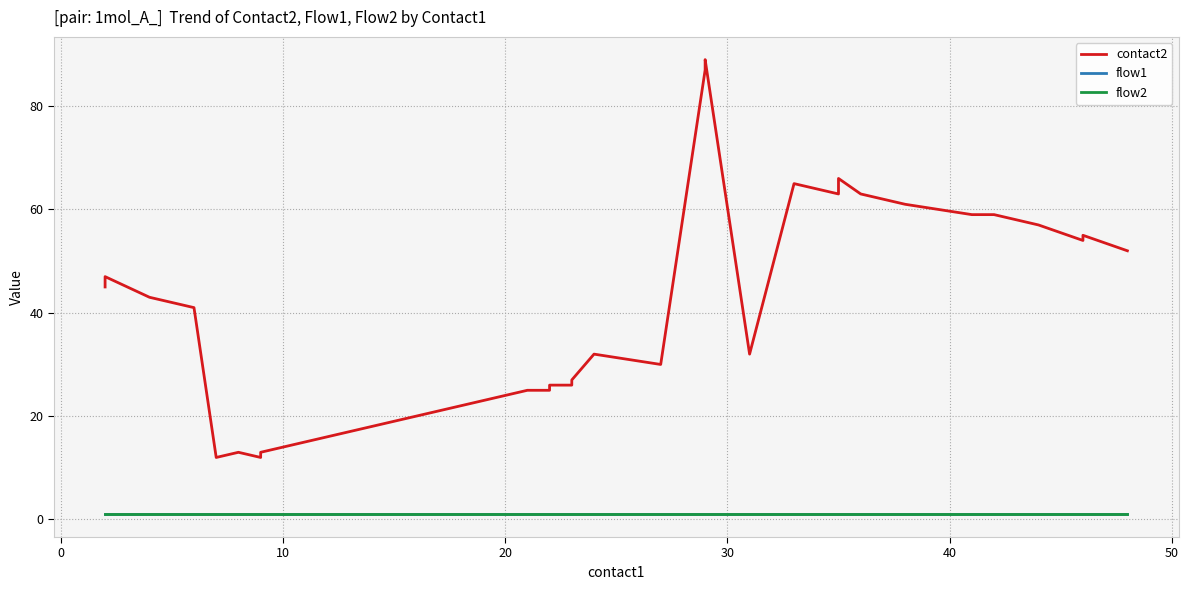

At how many categories does at least one series exceed 4?

40